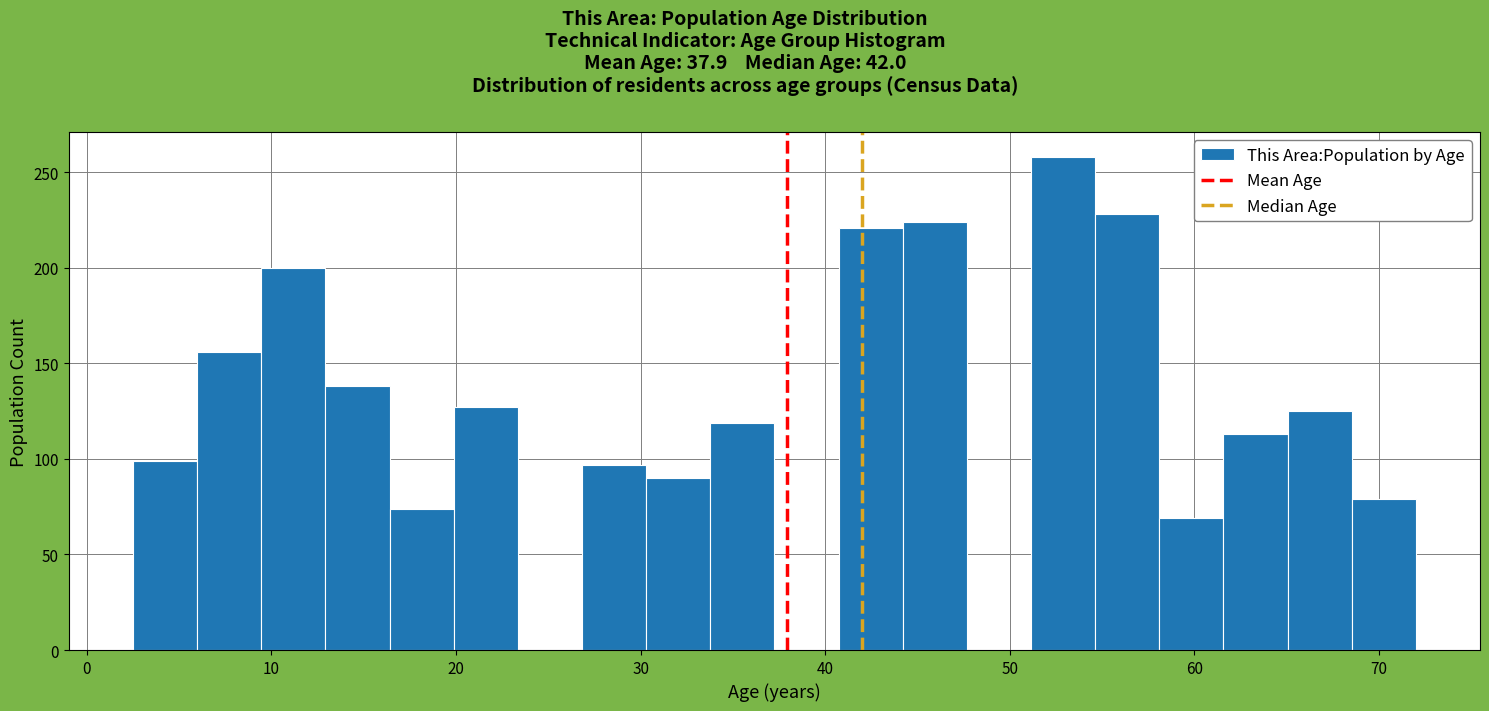

Around what value on the x-axis is the tallest bar? Give the approximate position of its centre, as read against the axis.

53